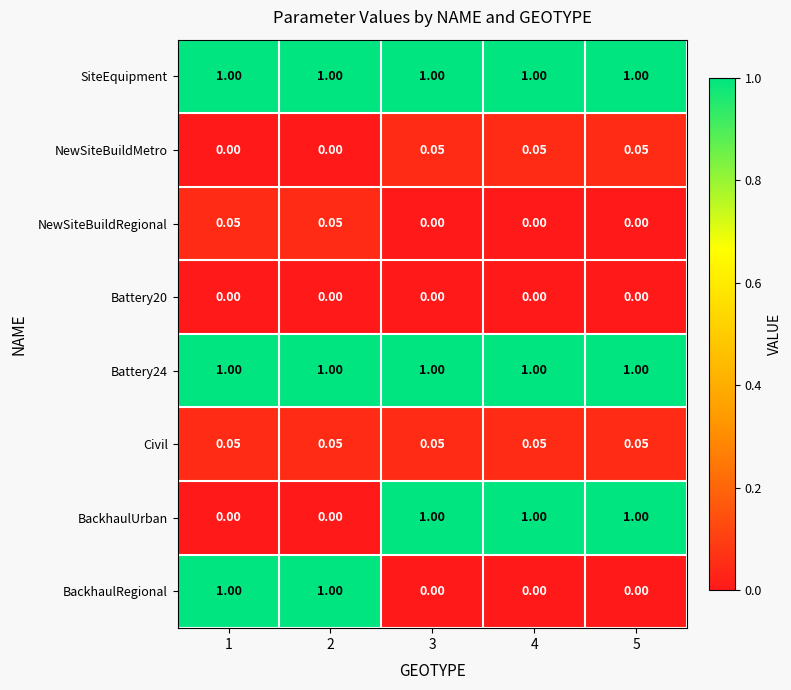

Is the value of NewSiteBuildRegional at 4 greater than the value of Battery24 at 1?

No